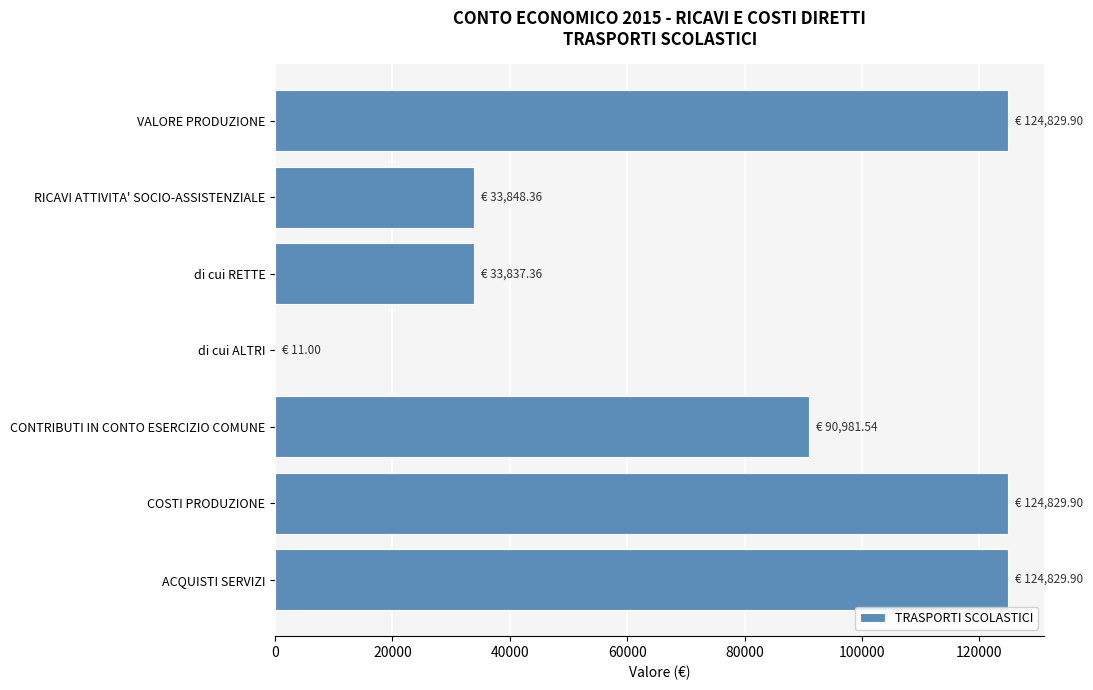

True or false: the data shows 33837.4 at di cui RETTE.

True